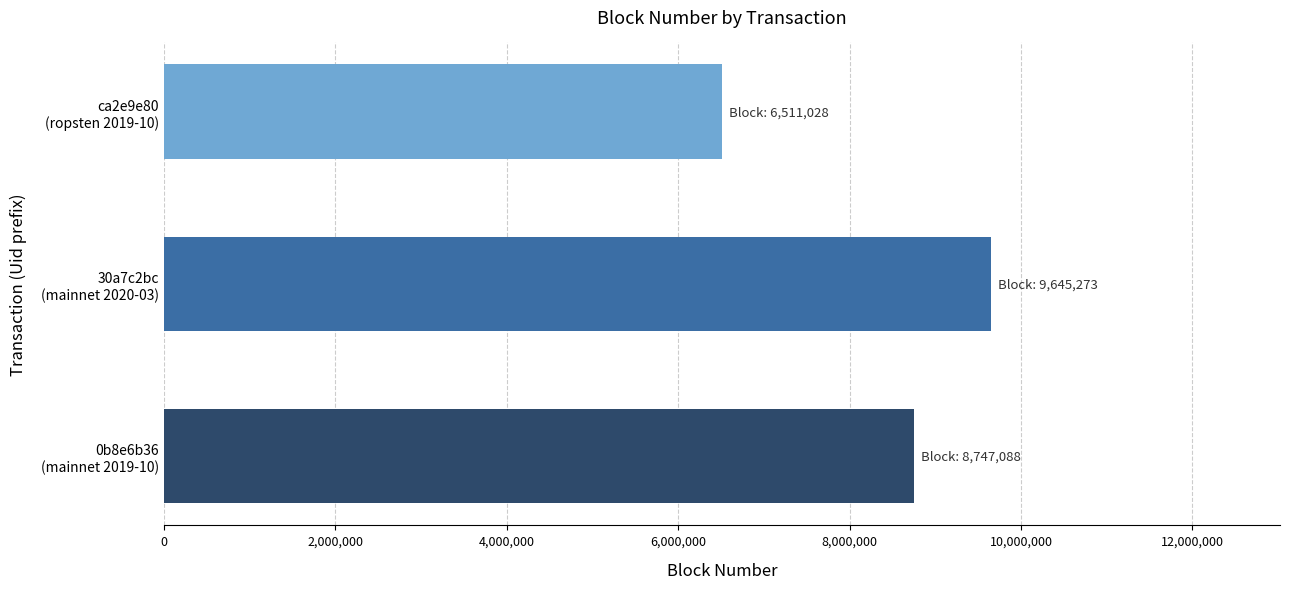

What is the sum of all values?

24903389